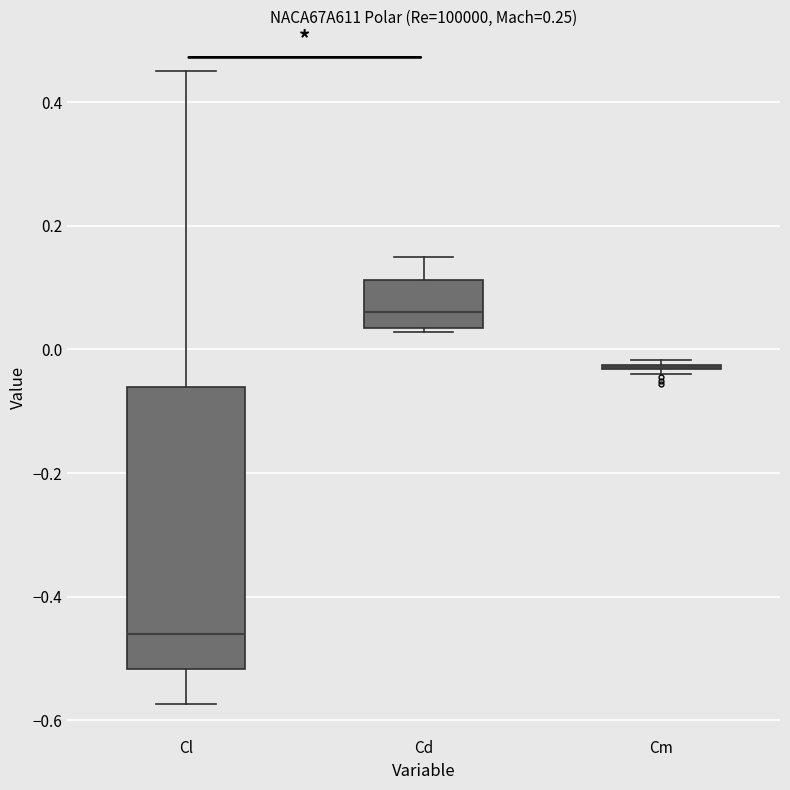

Reading left to right, transcribe this box plot: for each box, give where its median line is, the range the box spans, and where its two whiskers end, as read against the y-axis. The values are not printed on the chart, so give them approximately, as read against the axis.

Cl: median -0.46, box -0.52 to -0.06, whiskers -0.58 to 0.46
Cd: median 0.06, box 0.04 to 0.12, whiskers 0.02 to 0.14
Cm: box collapsed to a line at -0.02, whiskers -0.04 to -0.02